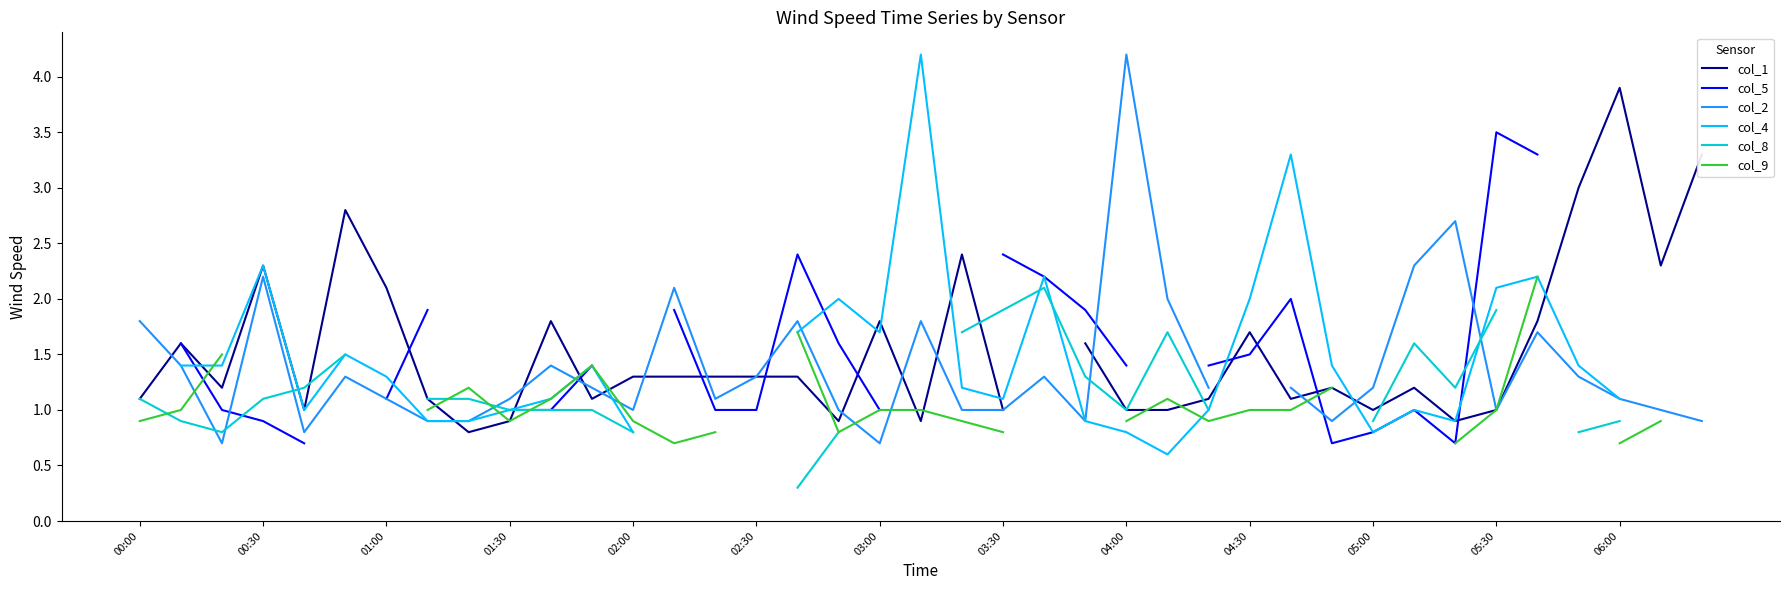

What are all the series names shown in the legend?

col_1, col_5, col_2, col_4, col_8, col_9